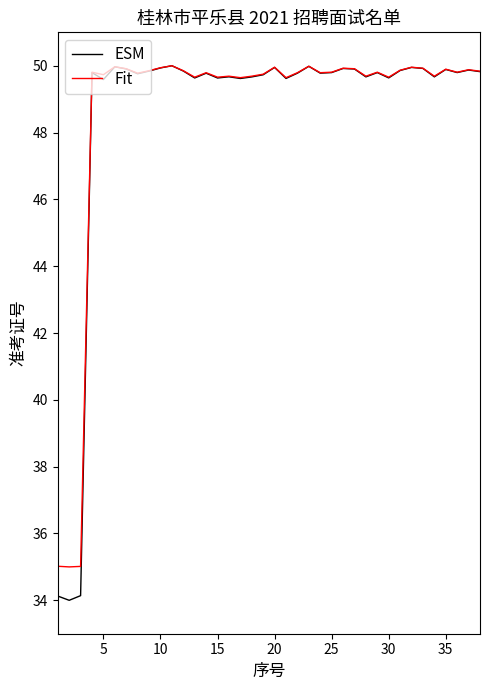

What is the smallest value displayed?

34.0